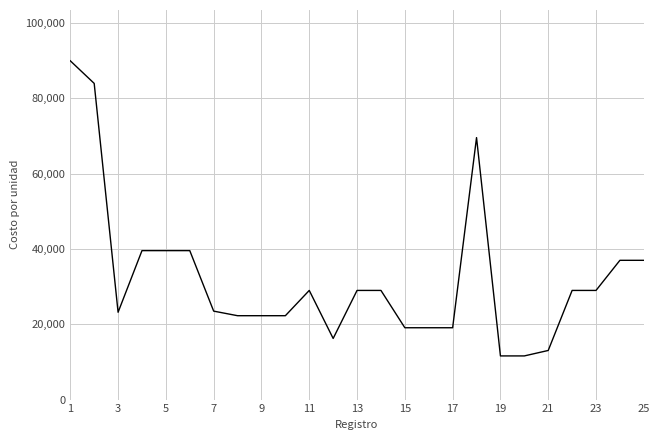

What is the difference between the maximum and minimum values?

78400.0